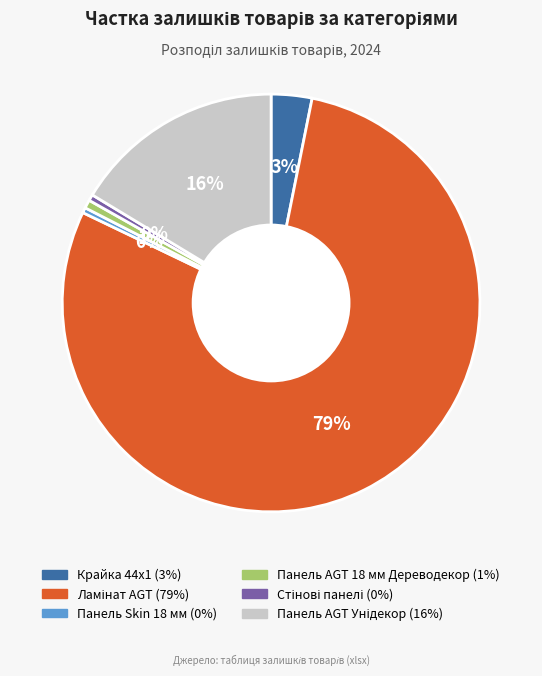

Is Крайка 44x1 the majority of the pie?

No